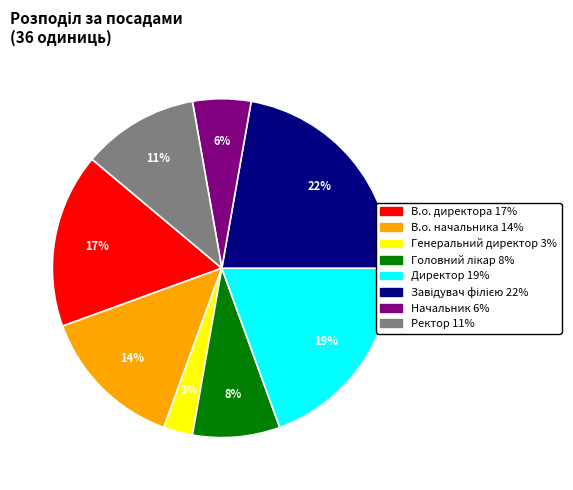

To the nearest percent, what percentage of the pie is Директор?

19%